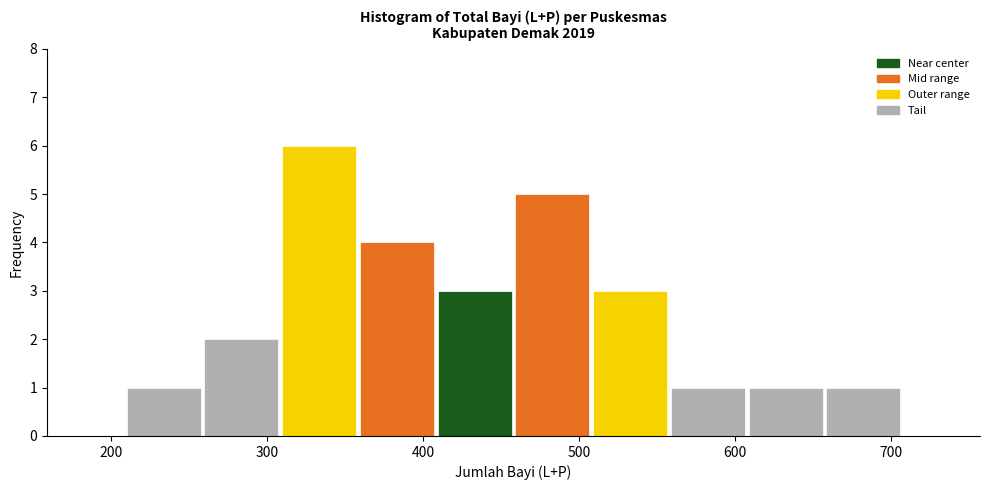

Which range on the x-axis has the tallest bar?

310 to 360